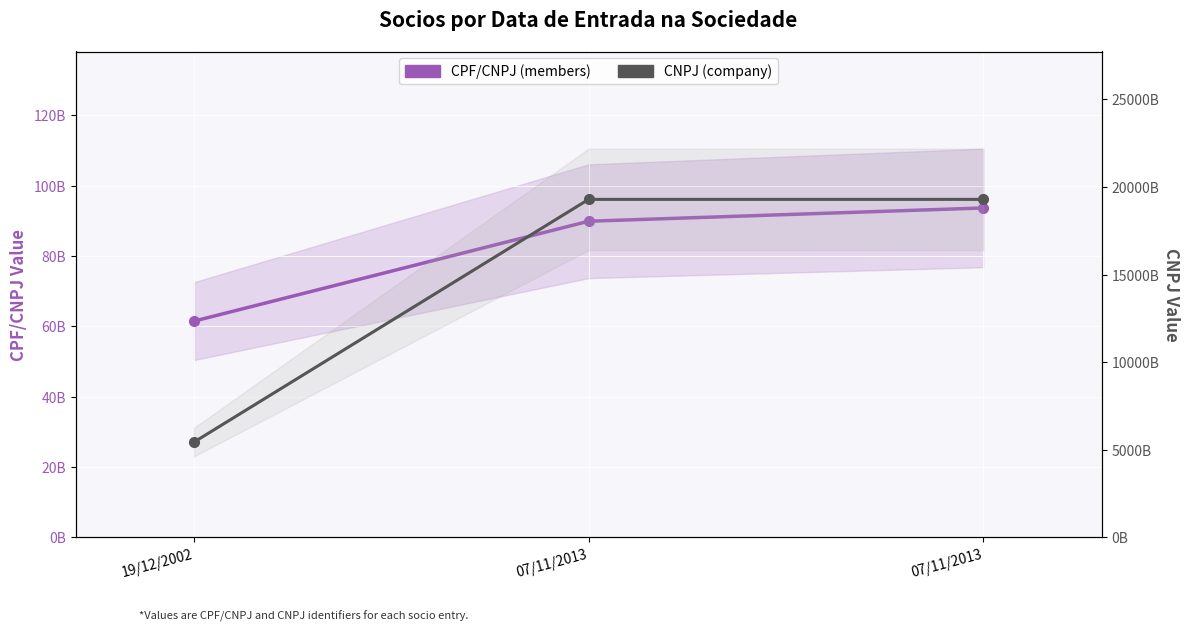

Count the number of categories in the chart.

3